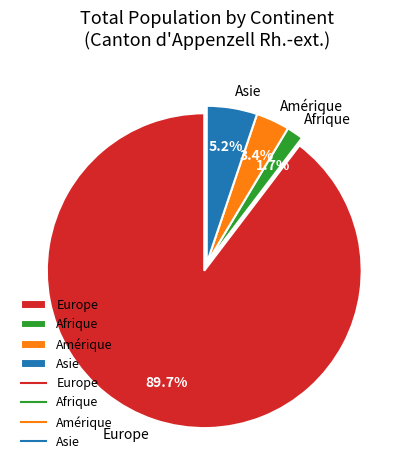

What percentage do Amérique and Europe together represent?

93.1%